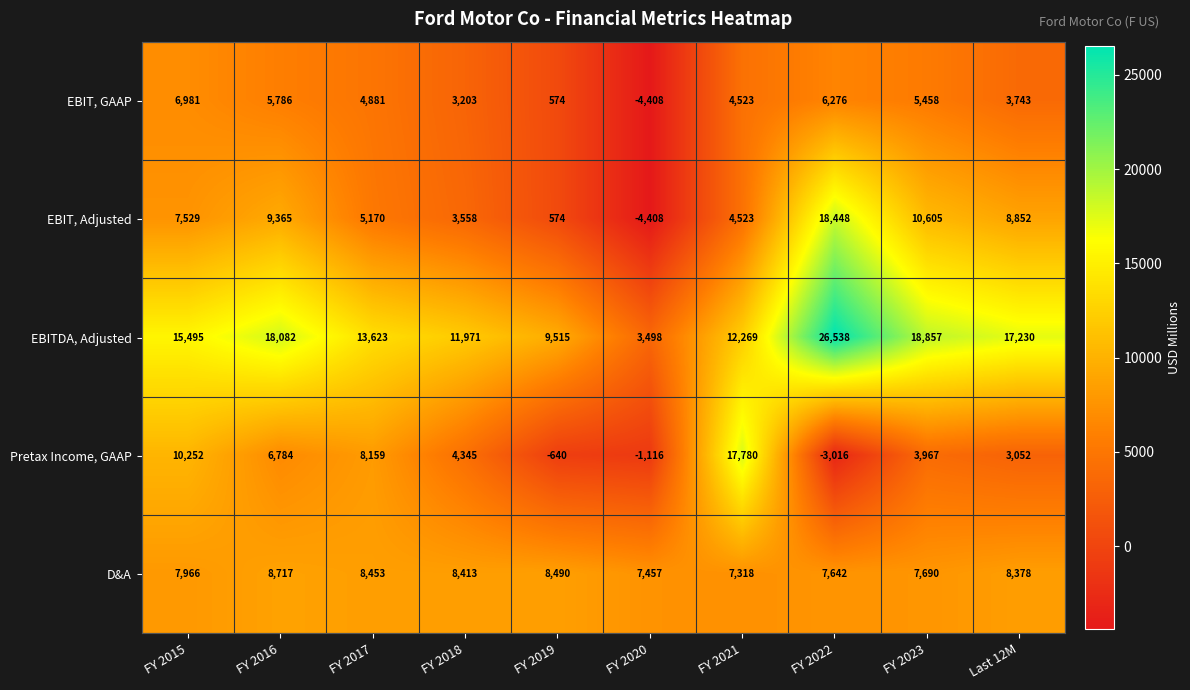

Rank the series by their maximum value, from lowest to highest.

EBIT, GAAP, D&A, Pretax Income, GAAP, EBIT, Adjusted, EBITDA, Adjusted